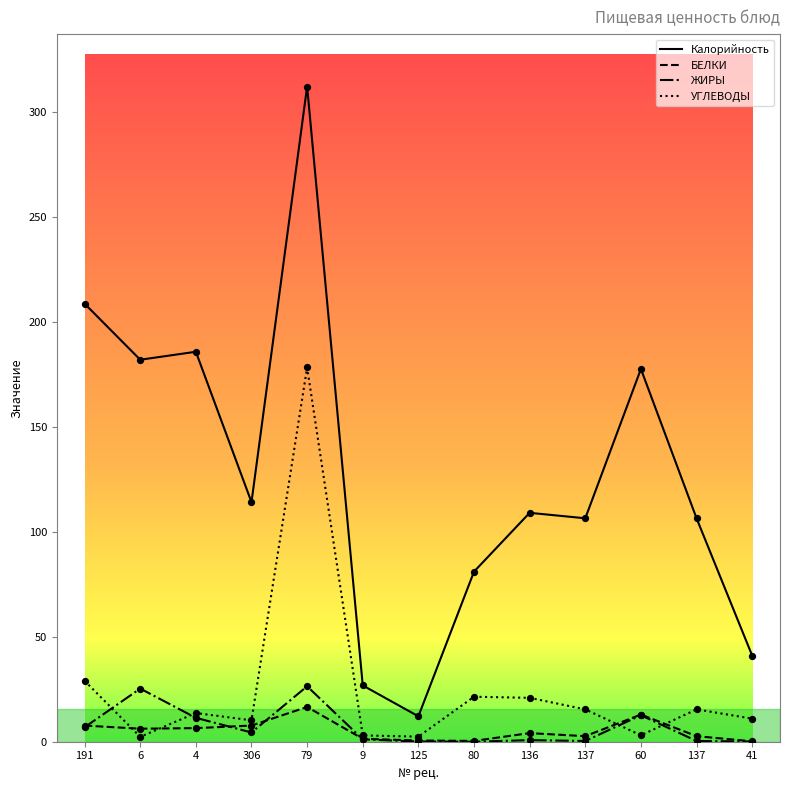

Is the value of УГЛЕВОДЫ at 6 greater than the value of Калорийность at 4?

No